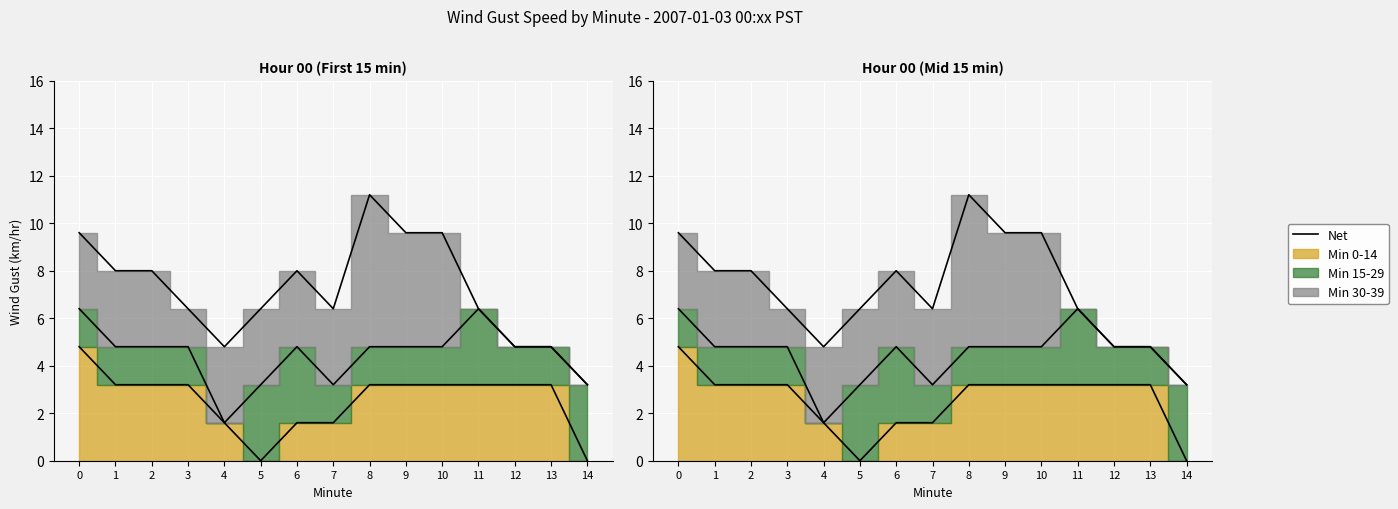

True or false: Min 0-14 has more than 2 interior local peaks.

False